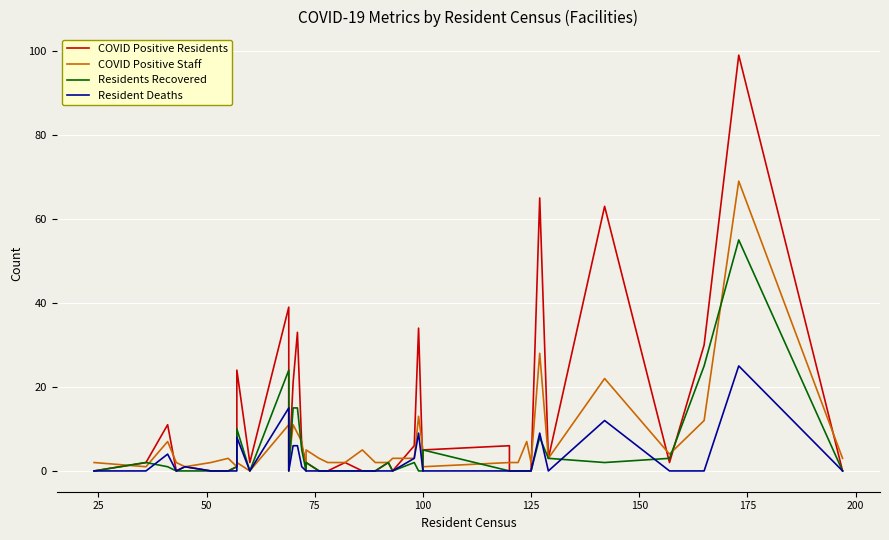

The value of Residents Recovered at 16 is 3. True or false?

False